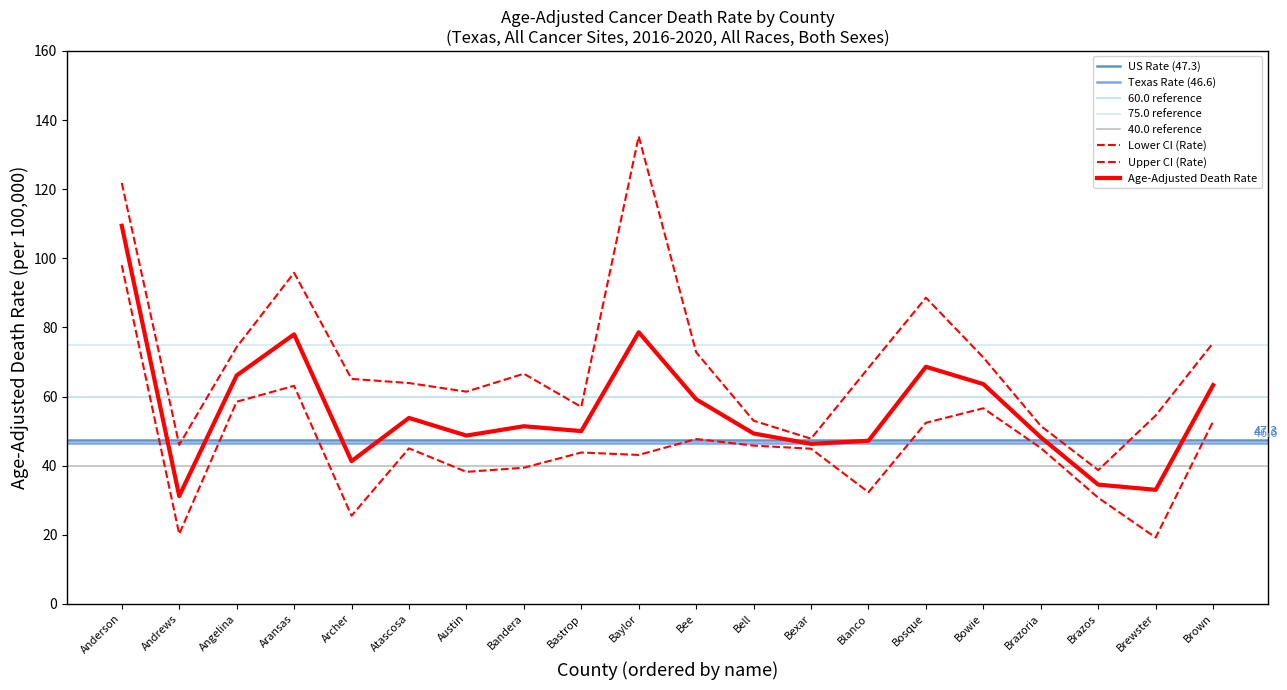

List the series in order of their peak value, lowest first.

Lower CI (Rate), Age-Adjusted Death Rate, Upper CI (Rate)